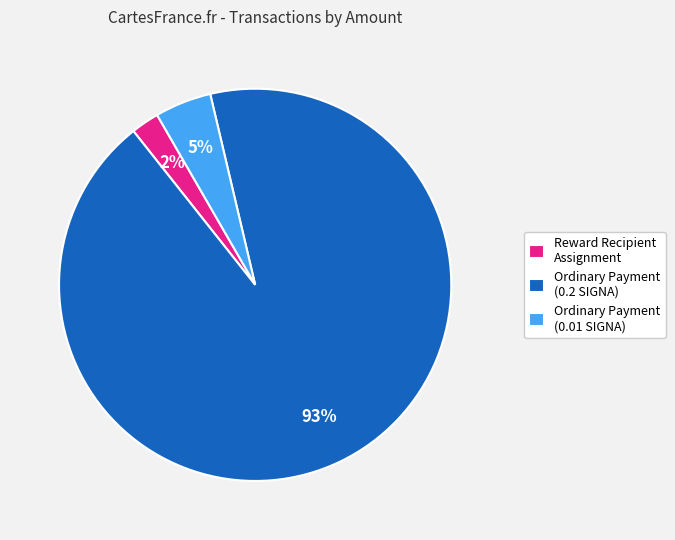

Combined, do Reward Recipient Assignment and Ordinary Payment (0.01 SIGNA) account for over 50%?

No